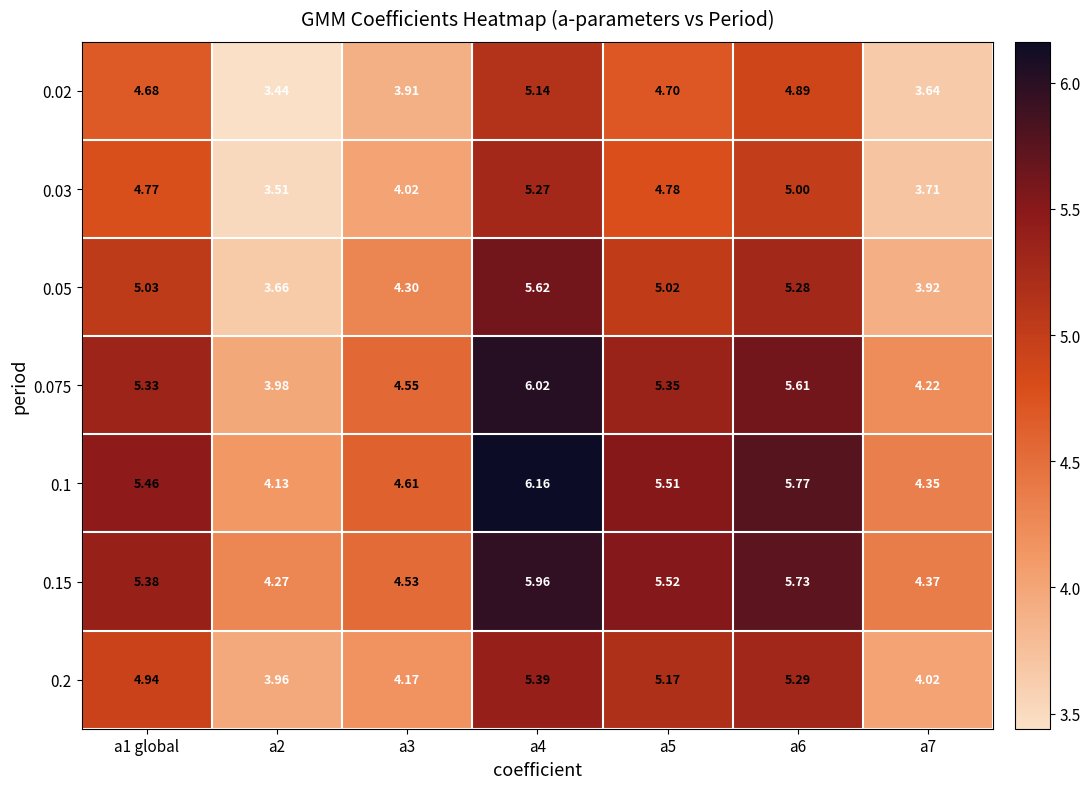

Is the value of 0.1 at a4 greater than the value of 0.075 at a5?

Yes